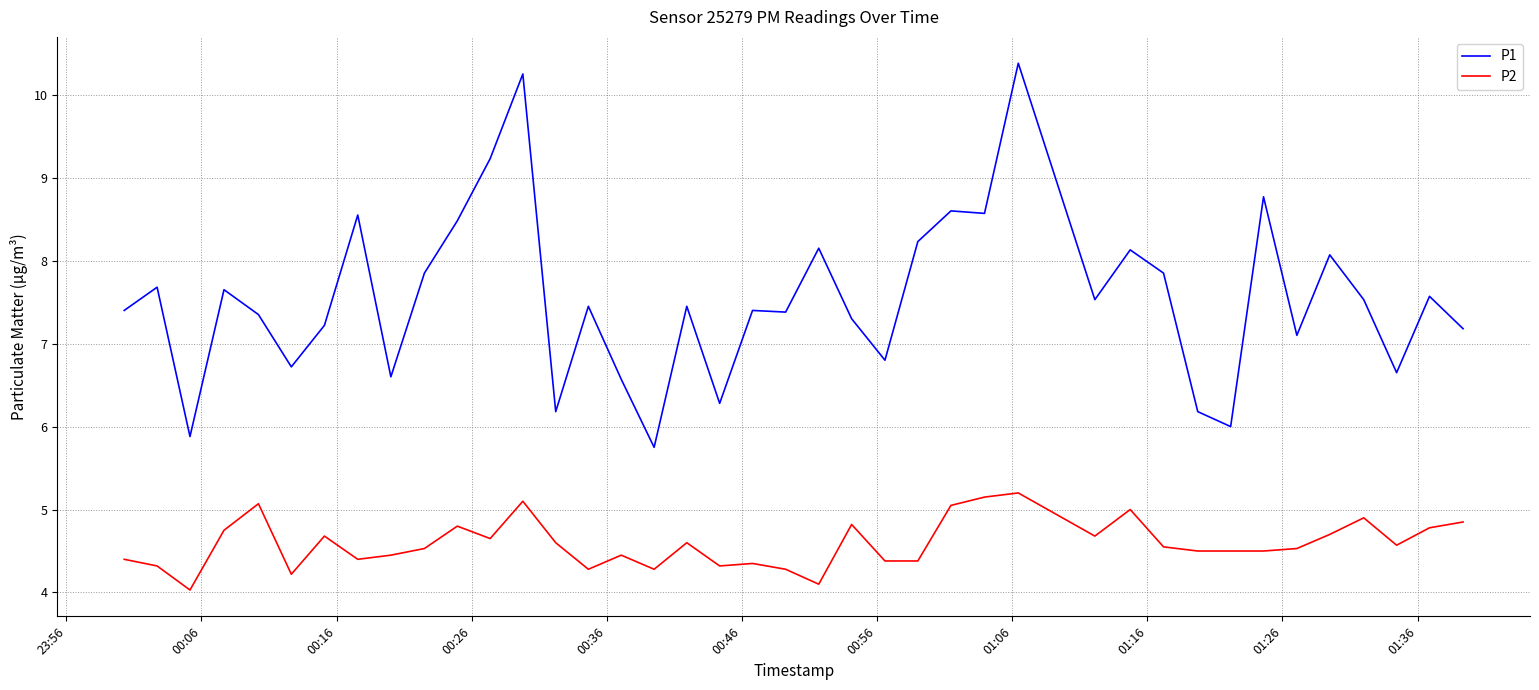

Rank the series by their average value, from highest to lowest.

P1, P2